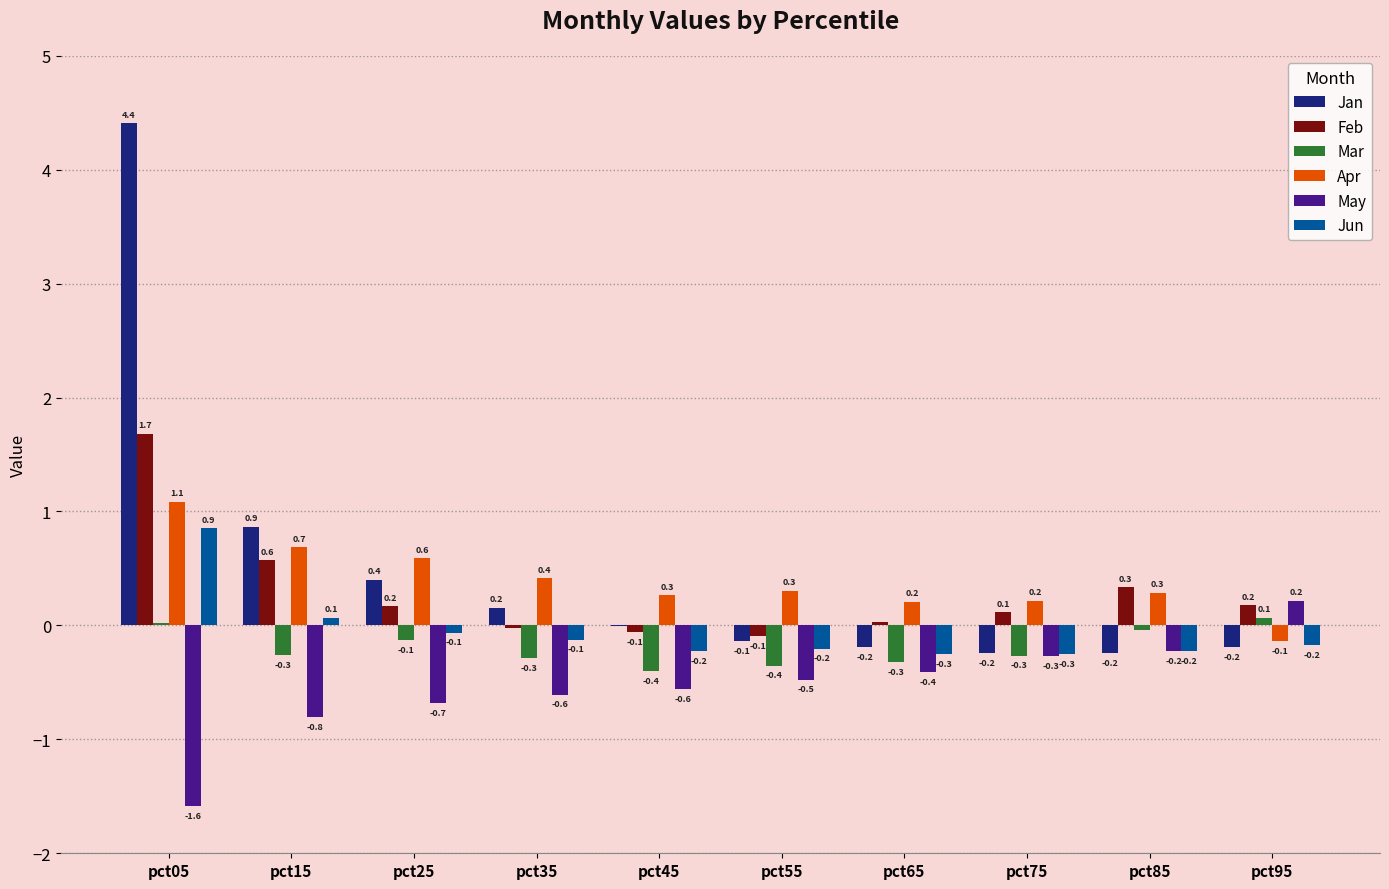

At which label does Apr first exceed 0?

pct05